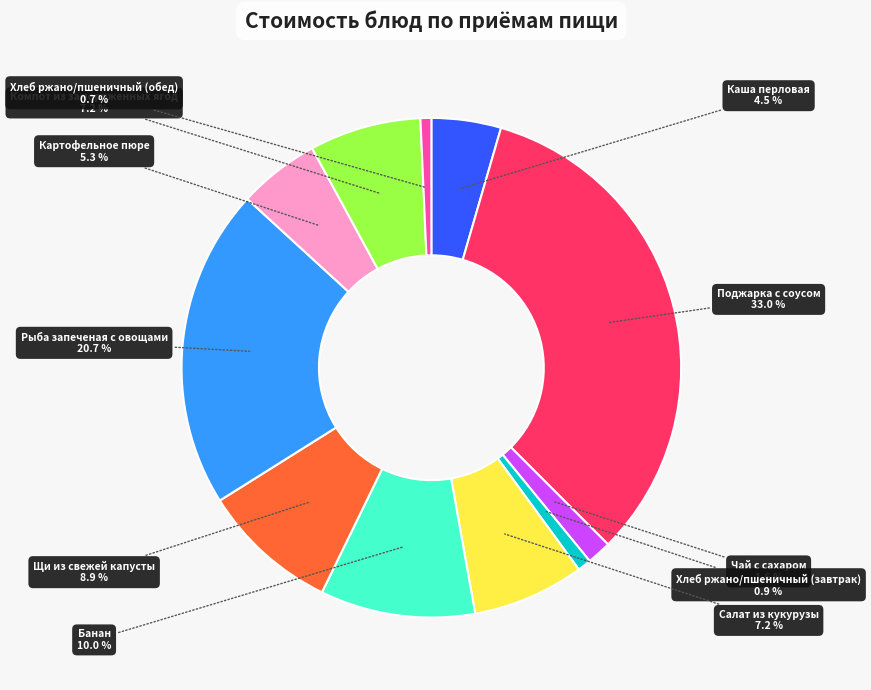

How many segments does this pie chart have?

11